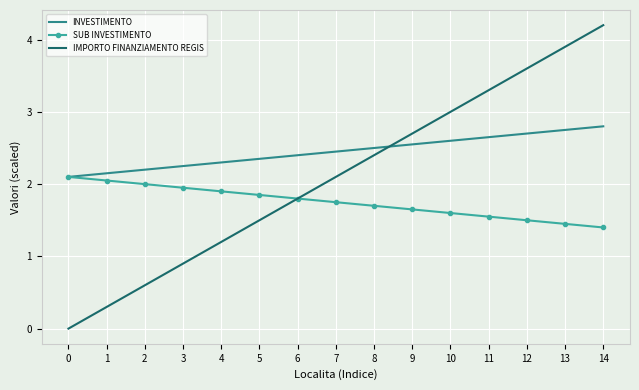

Which series changed the most between 2 and 11?

IMPORTO FINANZIAMENTO REGIS